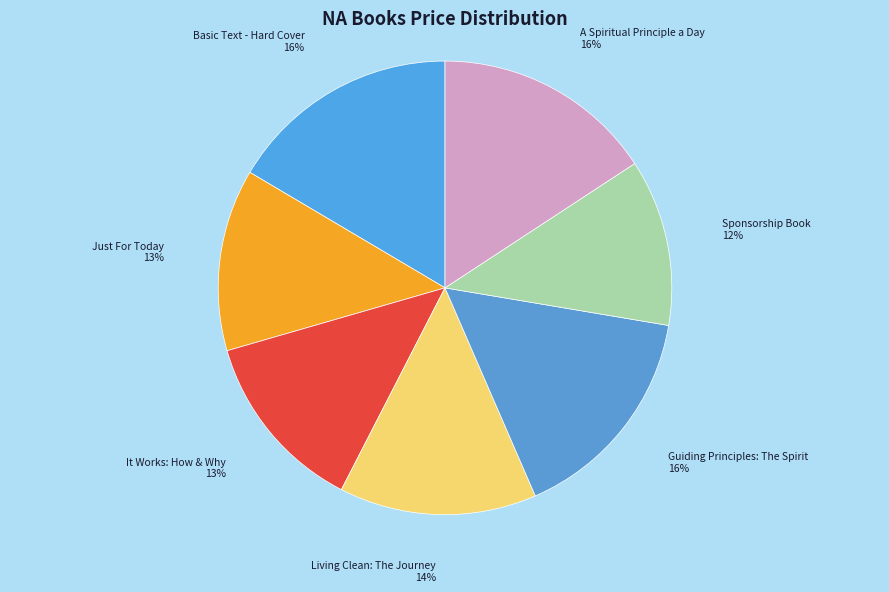

To the nearest percent, what is the combined percentage of Living Clean: The Journey and Guiding Principles: The Spirit?

30%